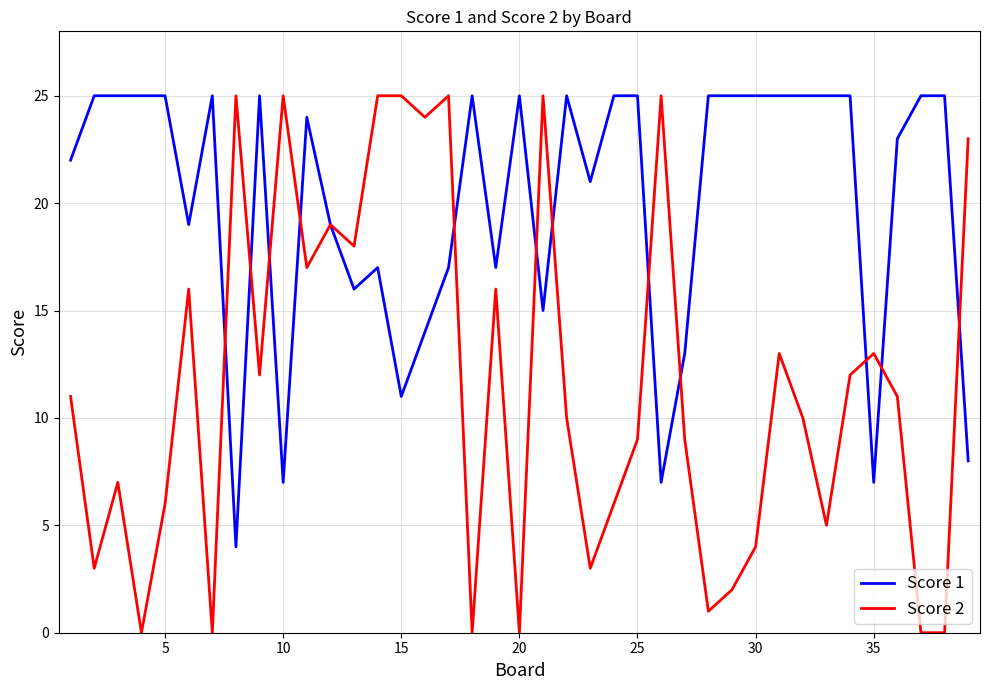

Which series has the widest spread of values?

Score 2